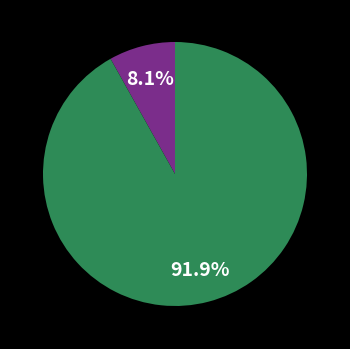

Is there any slice that represents more than half of the pie?

Yes